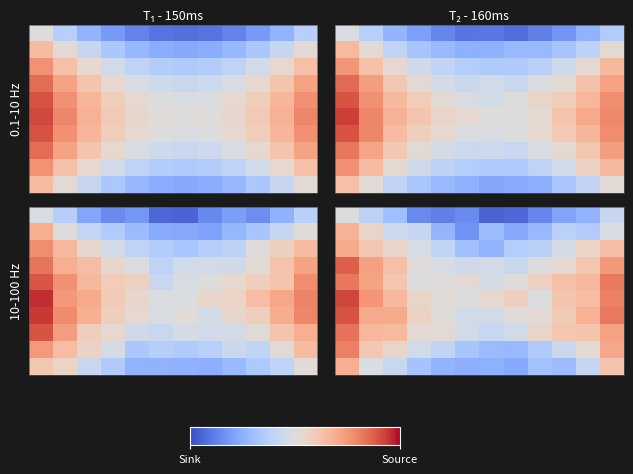

What is the spread (max minus min) of values at Sink?

1.0